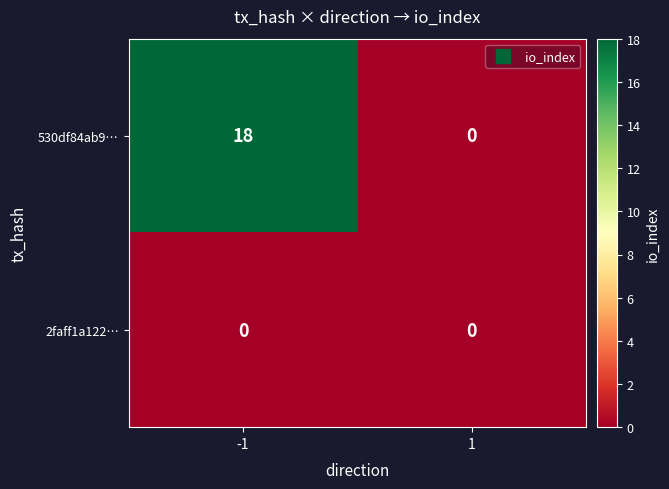

List the series in order of their peak value, lowest first.

2faff1a122…, 530df84ab9…